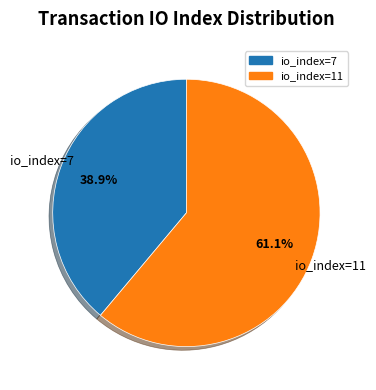

To the nearest percent, what is the difference between the largest and smallest slice percentages?

22%